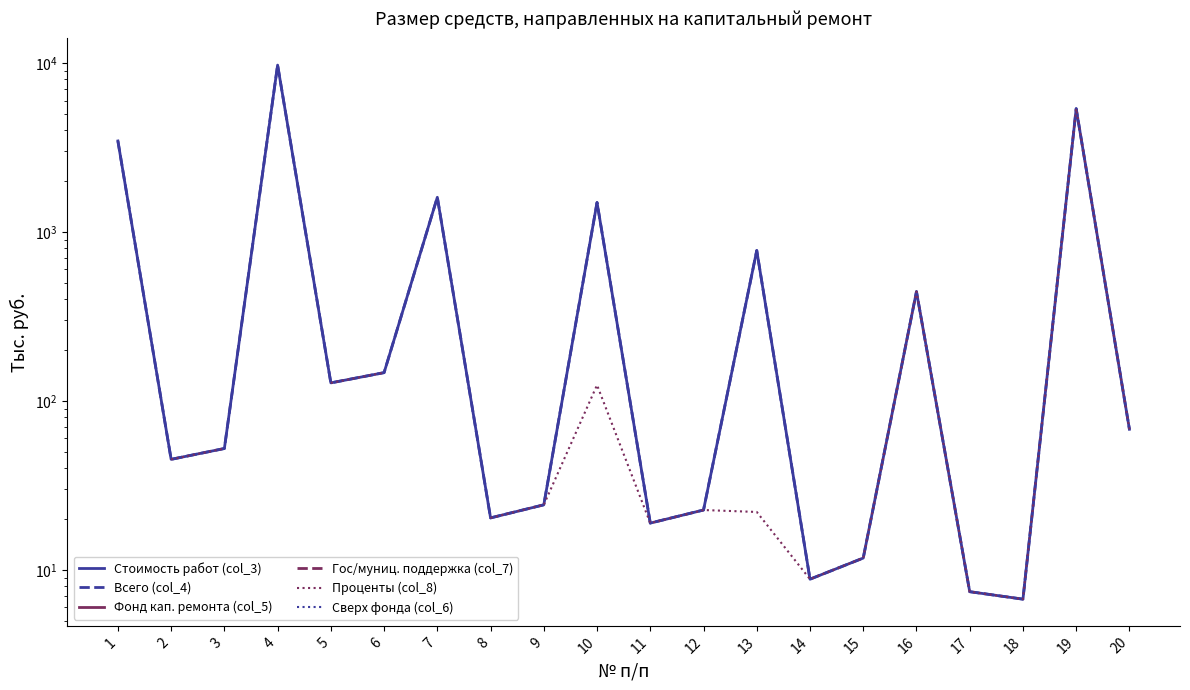

True or false: Всего (col_4) and Стоимость работ (col_3) cross at least once.

False